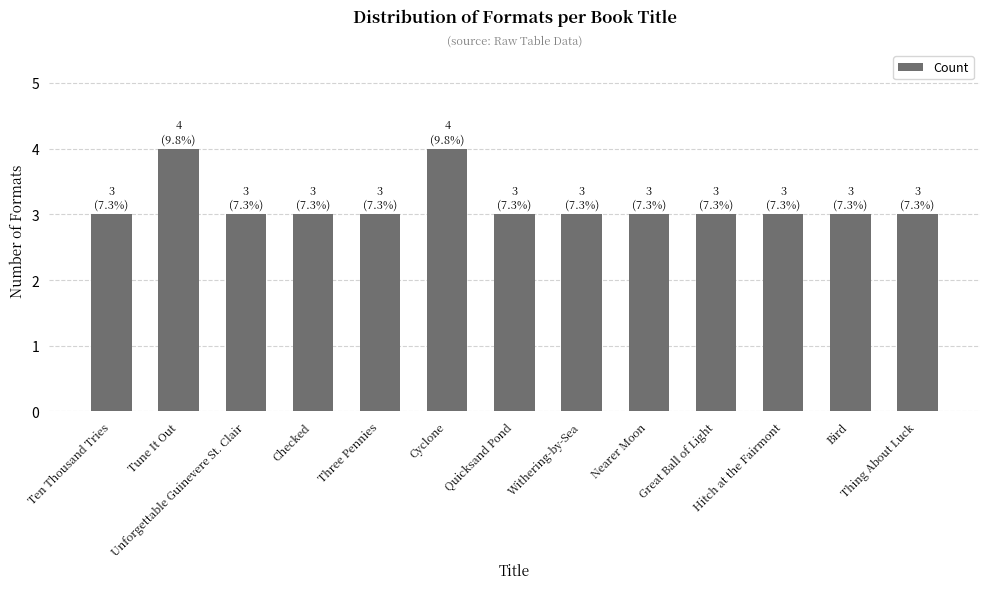

What is the value of the 12th bar from the left?

3